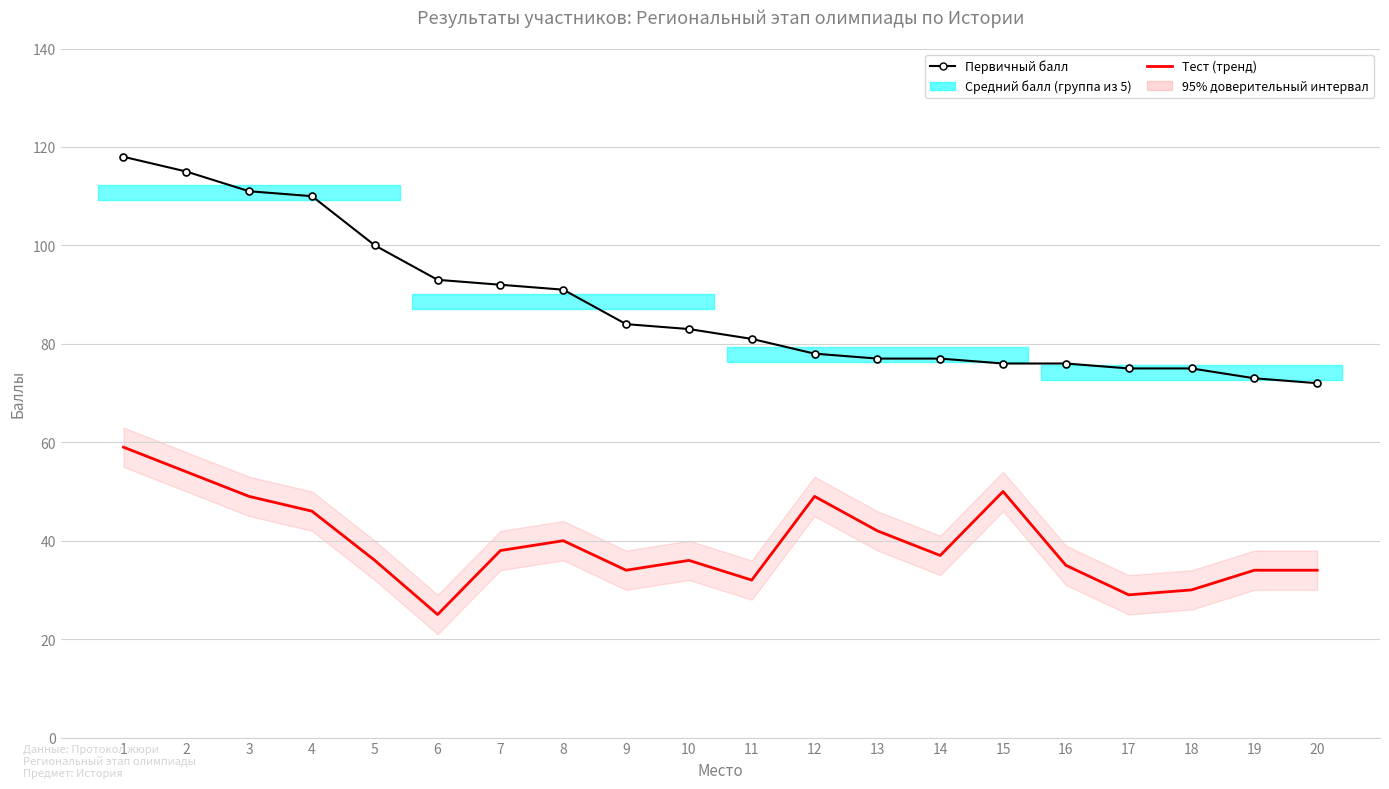

True or false: Первичный балл and Тест (тренд) intersect in this chart.

False